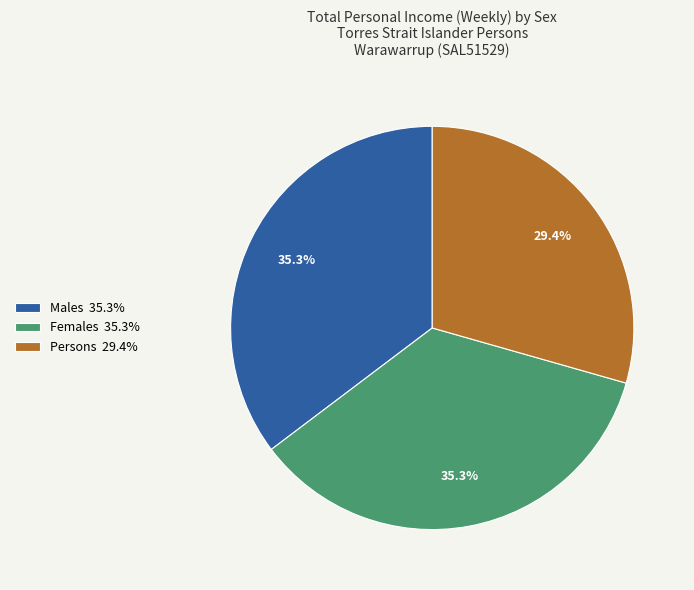

How many slices are in this pie chart?

3